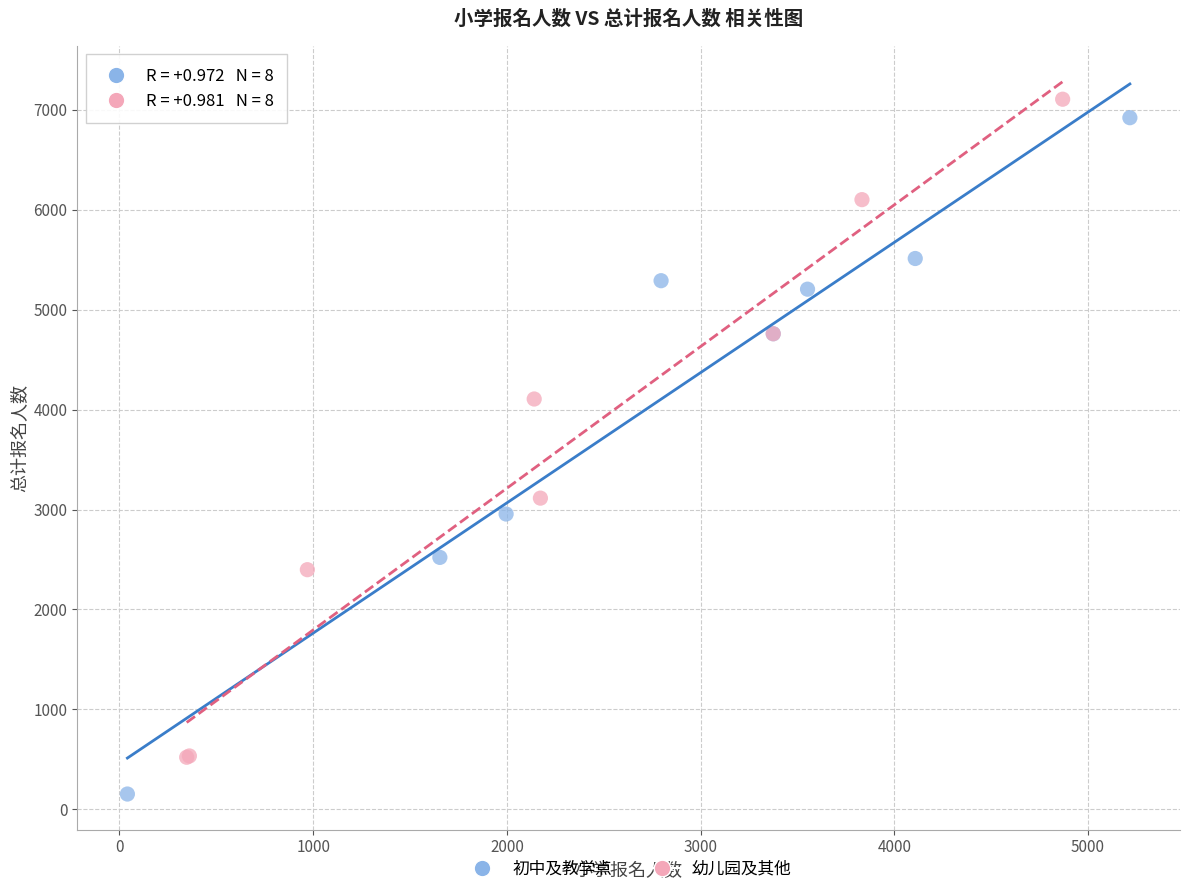

What are all the series names shown in the legend?

初中及教学点, 幼儿园及其他